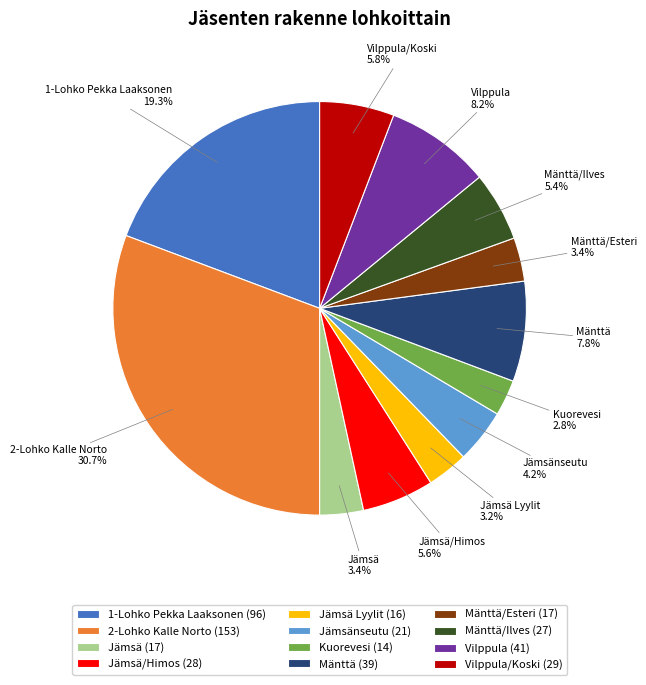

Which slice is the largest?

2-Lohko Kalle Norto